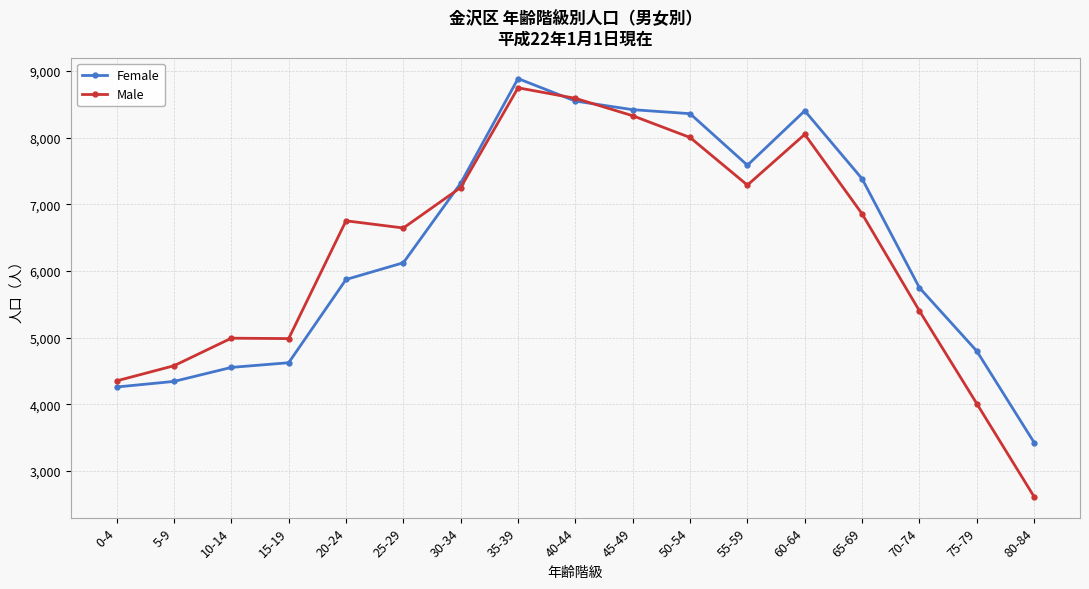

Which series has the largest total across all categories?

Female